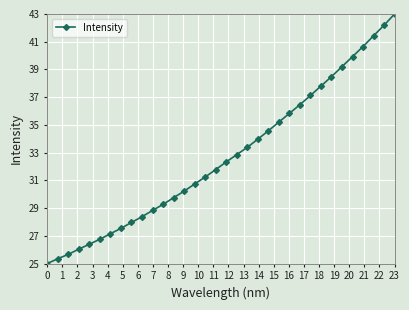

Is this an area chart (filled region under the line)?

No